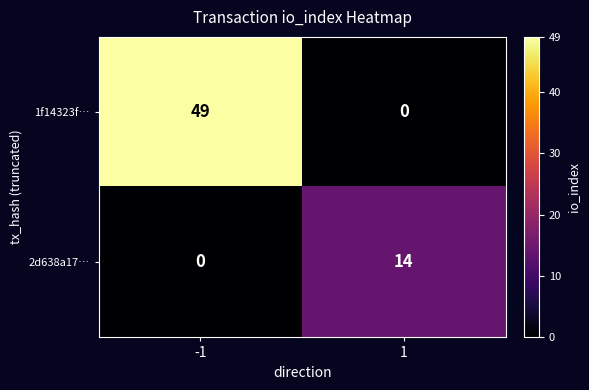

The 2d638a17… series shows 19 at 1. True or false?

False